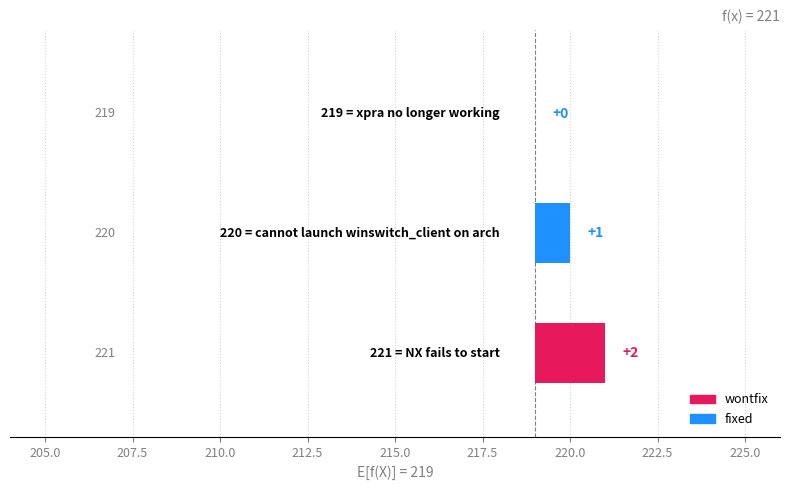

The value at NX fails to start is 221. True or false?

True